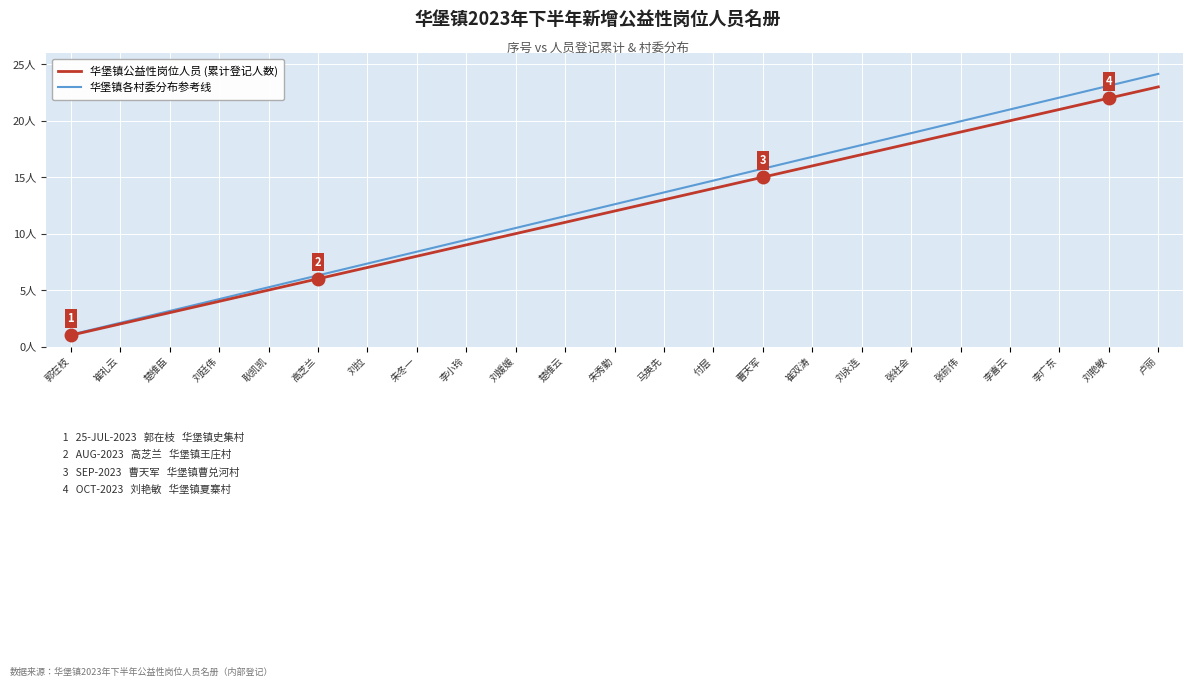

Is this an area chart (filled region under the line)?

No